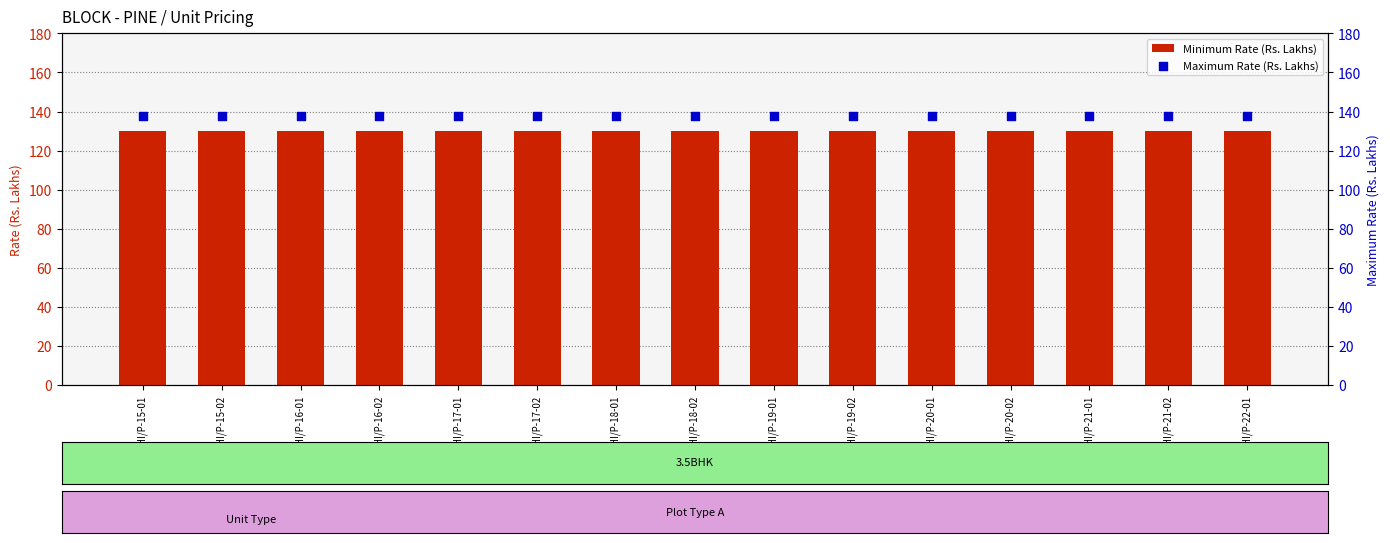

Which series reaches the minimum Y coordinate?

Minimum Rate (Rs. Lakhs)